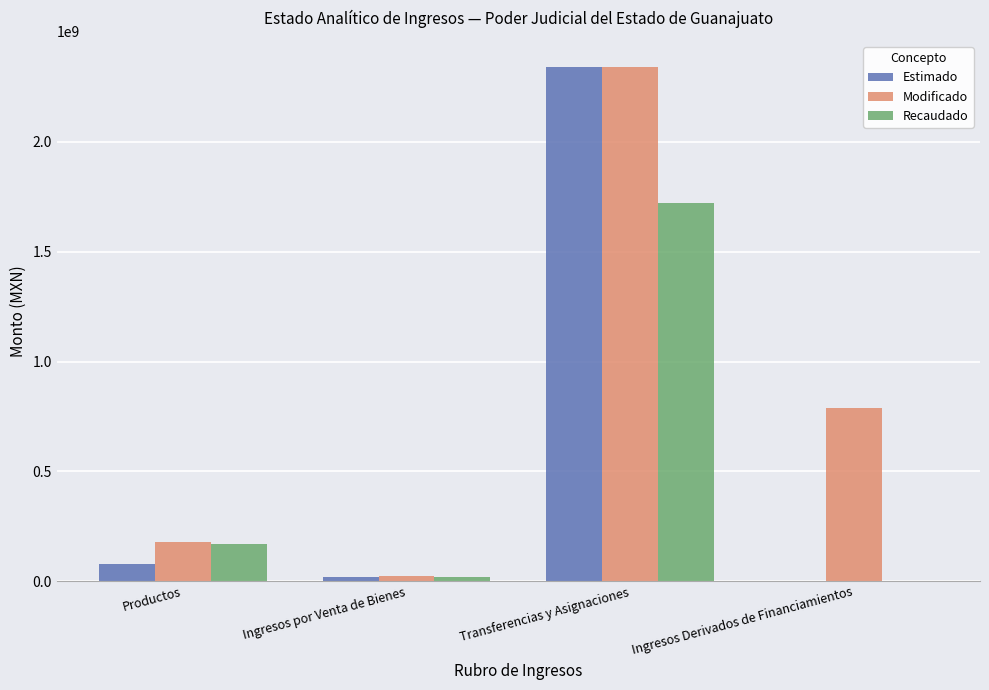

Is it true that Recaudado equals 286714479.9 at Productos?

False